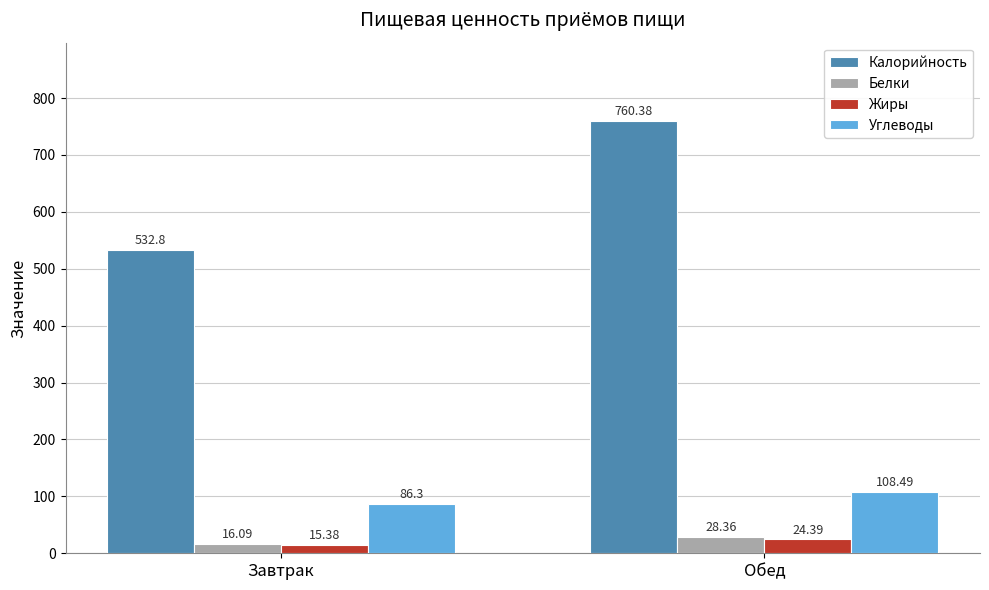

What is the label of the 1st bar from the right?

Обед